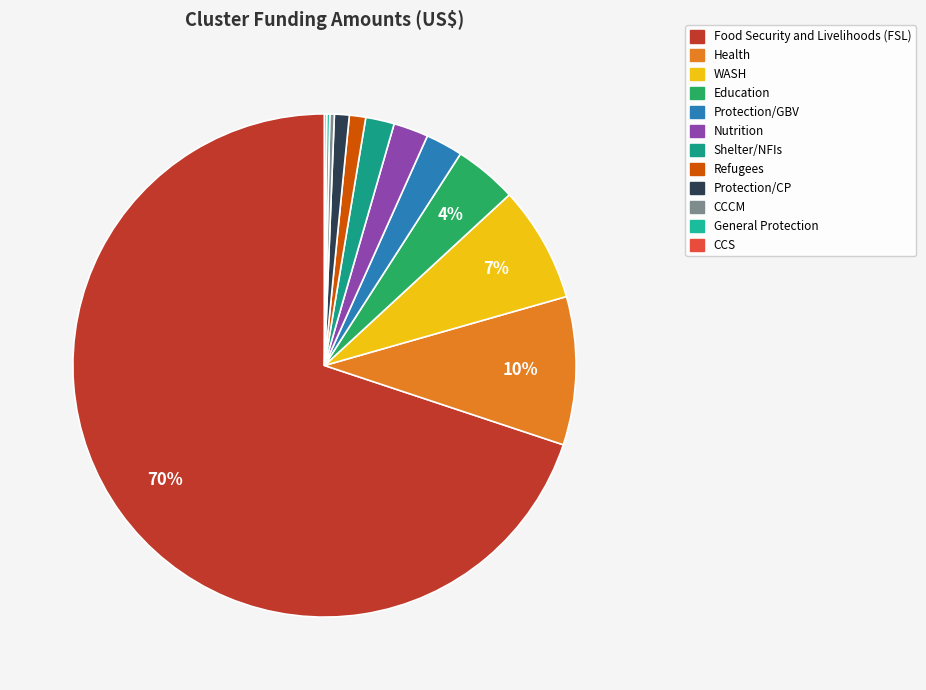

What percentage is the Protection/GBV slice, to the nearest percent?

2%